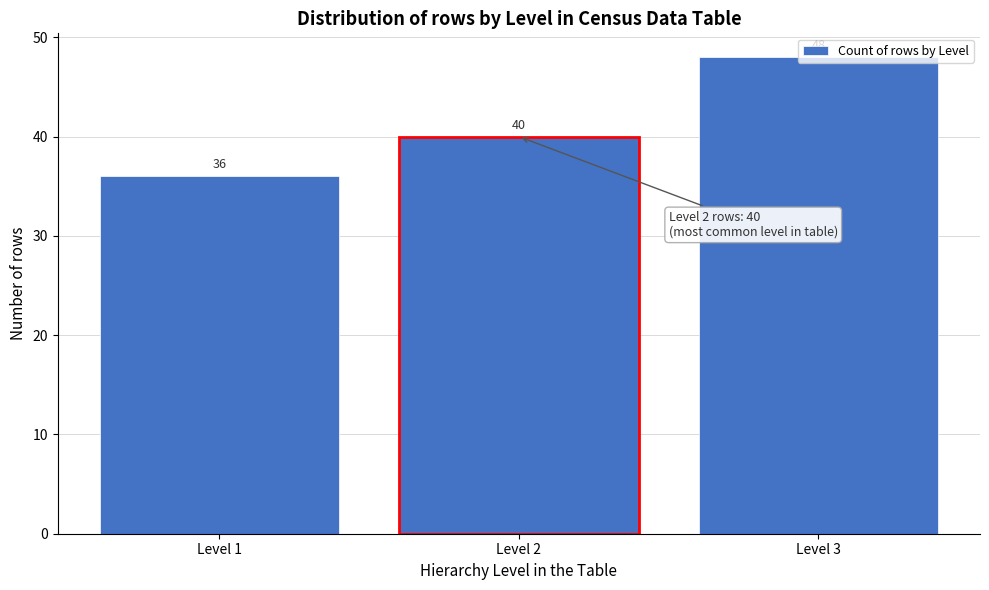

Which category has the highest value across all series?

Level 3